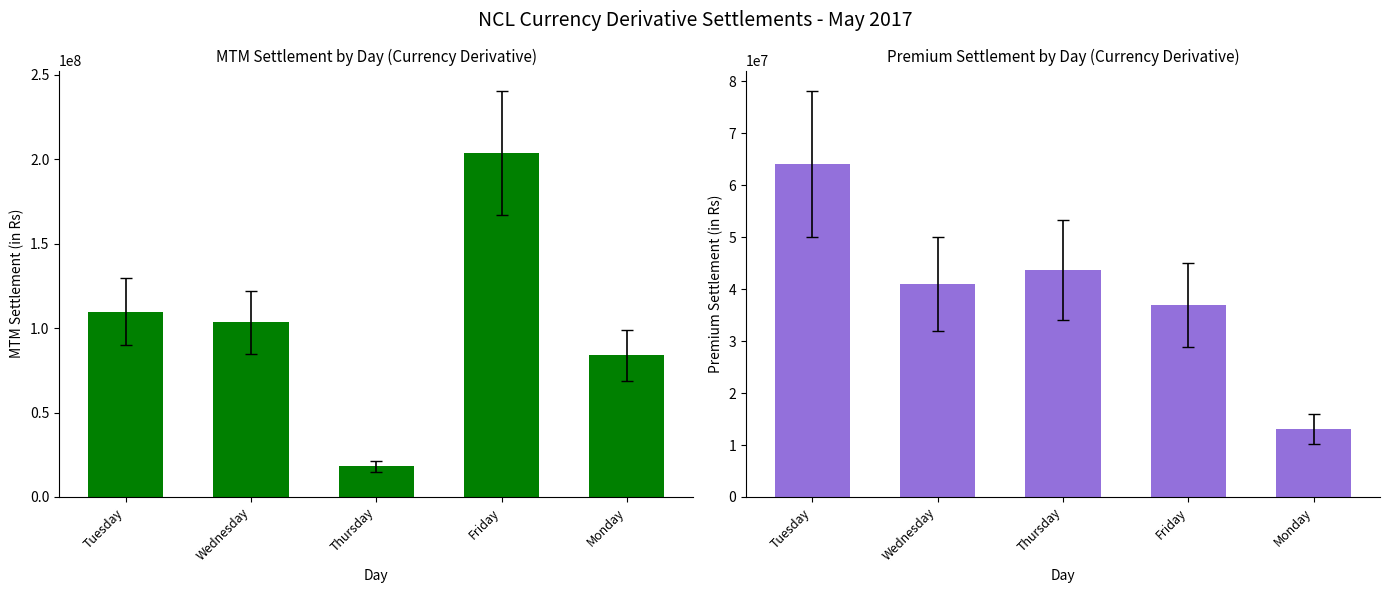

Which has a higher value, Tuesday or Friday?

Friday